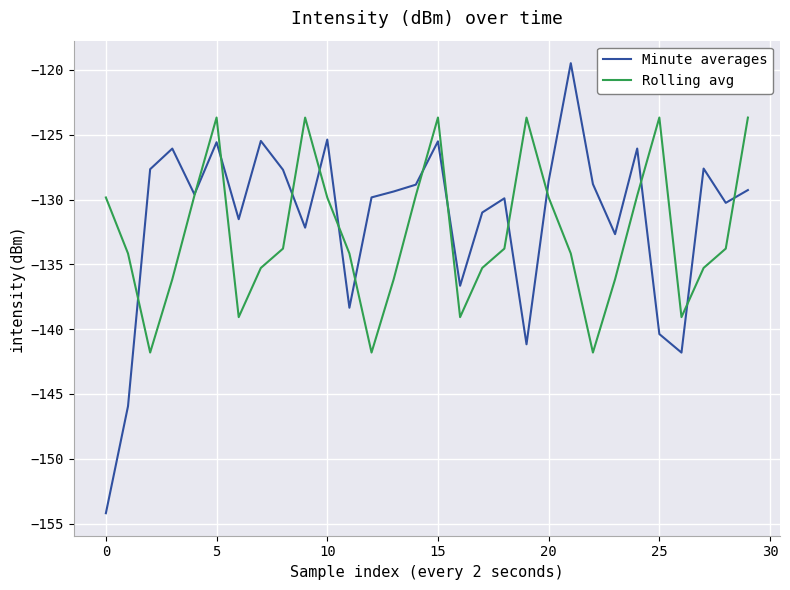

Count the number of data series in this chart.

2